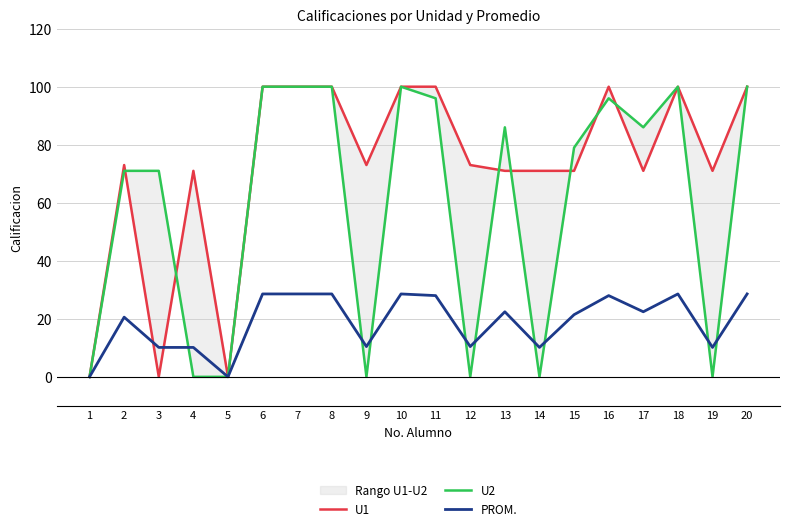

Reading left to right, list all the values displayed in this chart.

U1: 0.0	73.0	0.0	71.0	0.0	100.0	100.0	100.0	73.0	100.0	100.0	73.0	71.0	71.0	71.0	100.0	71.0	100.0	71.0	100.0
U2: 0.0	71.0	71.0	0.0	0.0	100.0	100.0	100.0	0.0	100.0	96.0	0.0	86.0	0.0	79.0	96.0	86.0	100.0	0.0	100.0
PROM.: 0.0	20.6	10.1	10.1	0.0	28.6	28.6	28.6	10.4	28.6	28.0	10.4	22.4	10.1	21.4	28.0	22.4	28.6	10.1	28.6